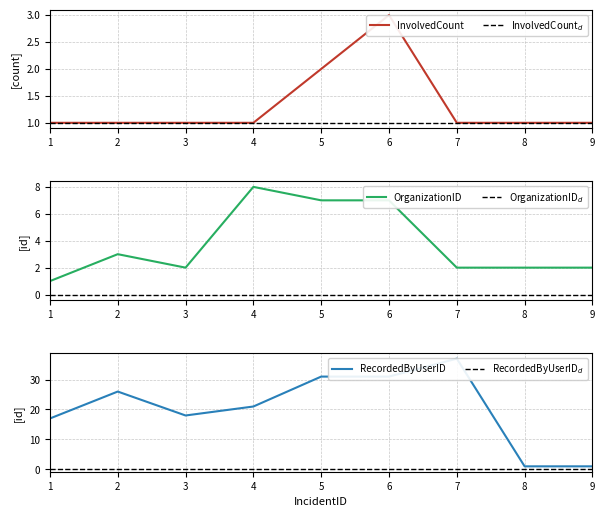

What is the value of the OrganizationID point at the 5th from the left?

7